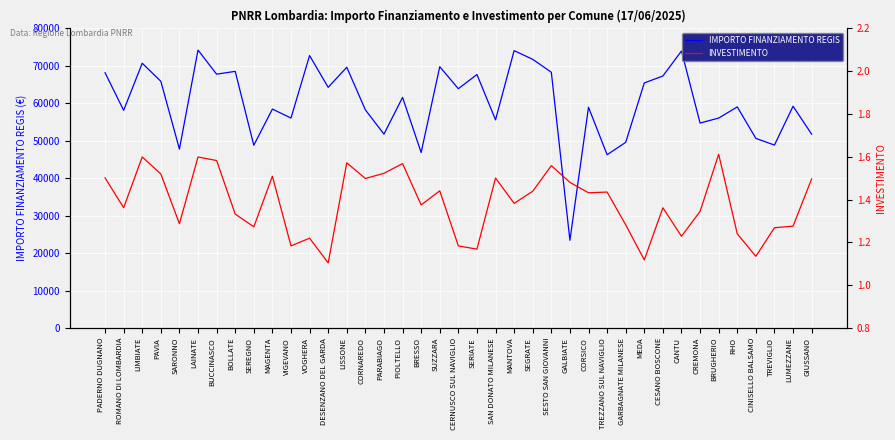

True or false: INVESTIMENTO and IMPORTO FINANZIAMENTO REGIS cross at least once.

False